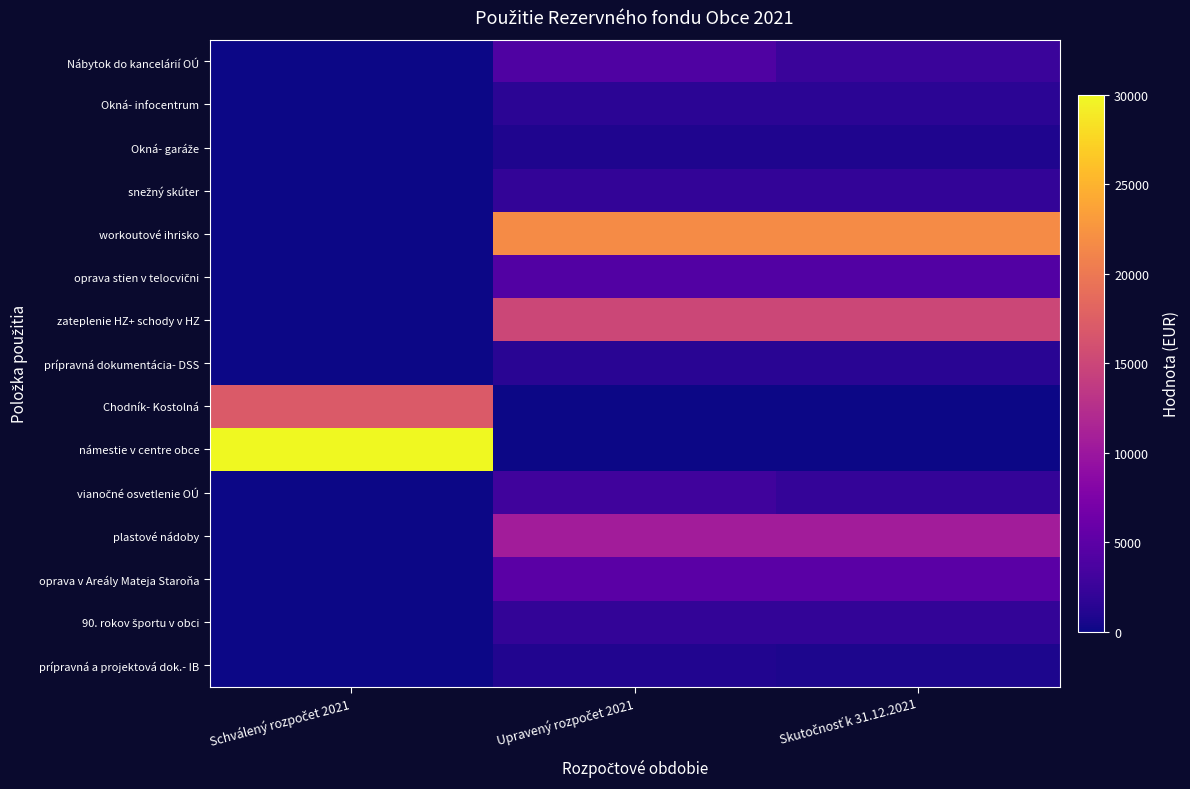

How many series are shown in this chart?

15